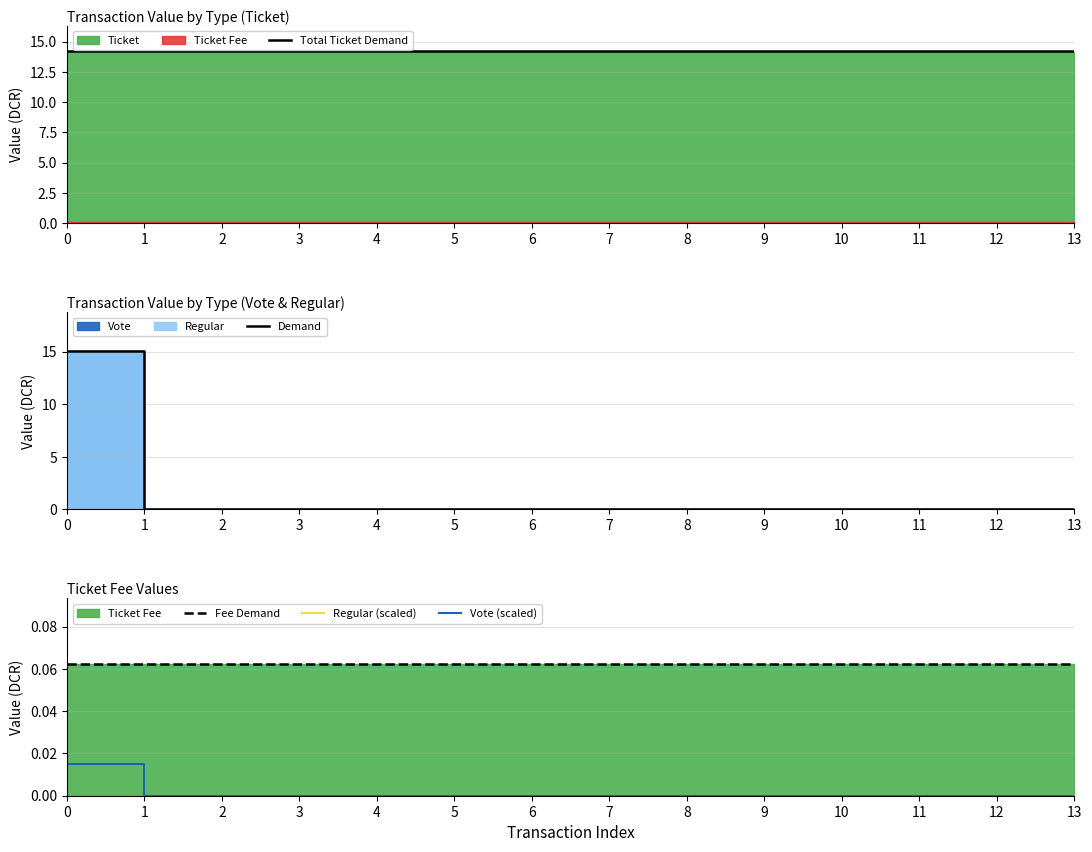

True or false: Regular (scaled) has more than 1 points higher than both neighbors.

False